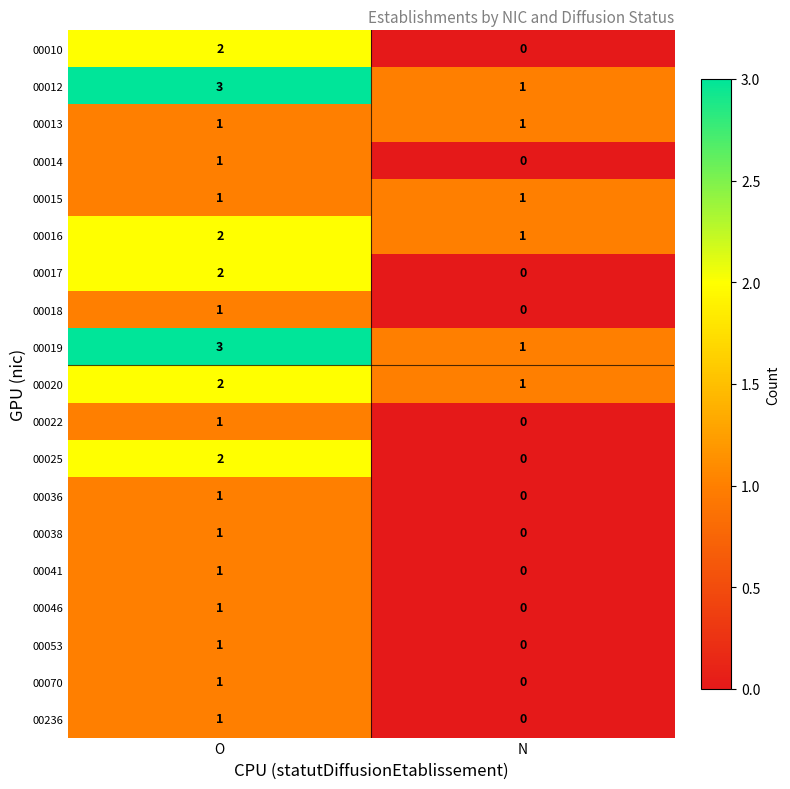

Where is 00022 nearest to the value 0?

N